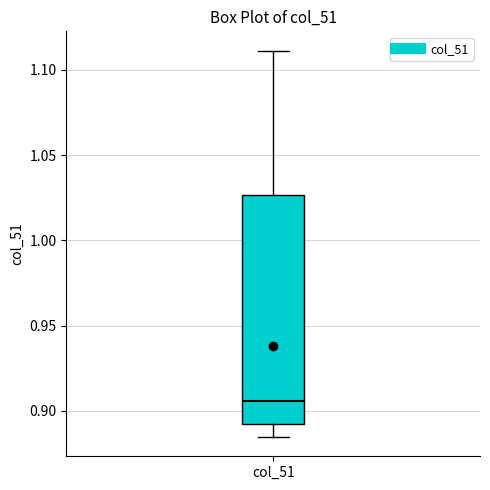

Read this box plot against the y-axis: the position of the median line, the range covered by the box, and the ends of both whiskers. The values are not printed on the chart, so give them approximately, as read against the axis.

median 0.905, box 0.890 to 1.025, whiskers 0.885 to 1.110